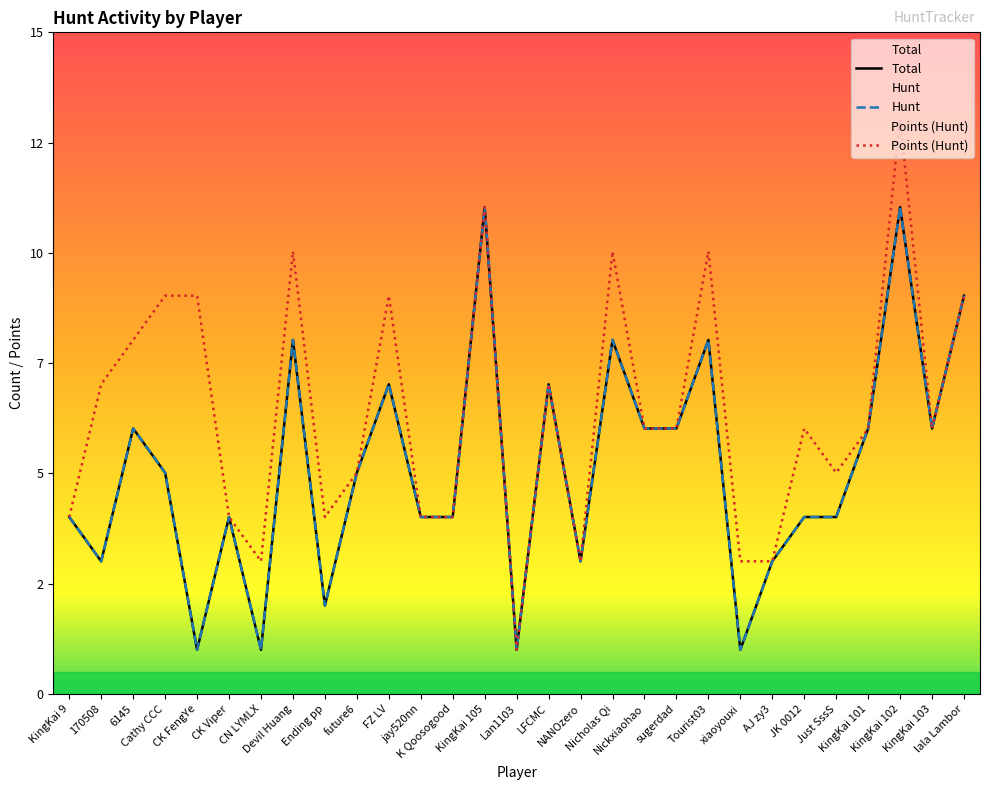

Count the Hunt values in the range 3 to 7.

18